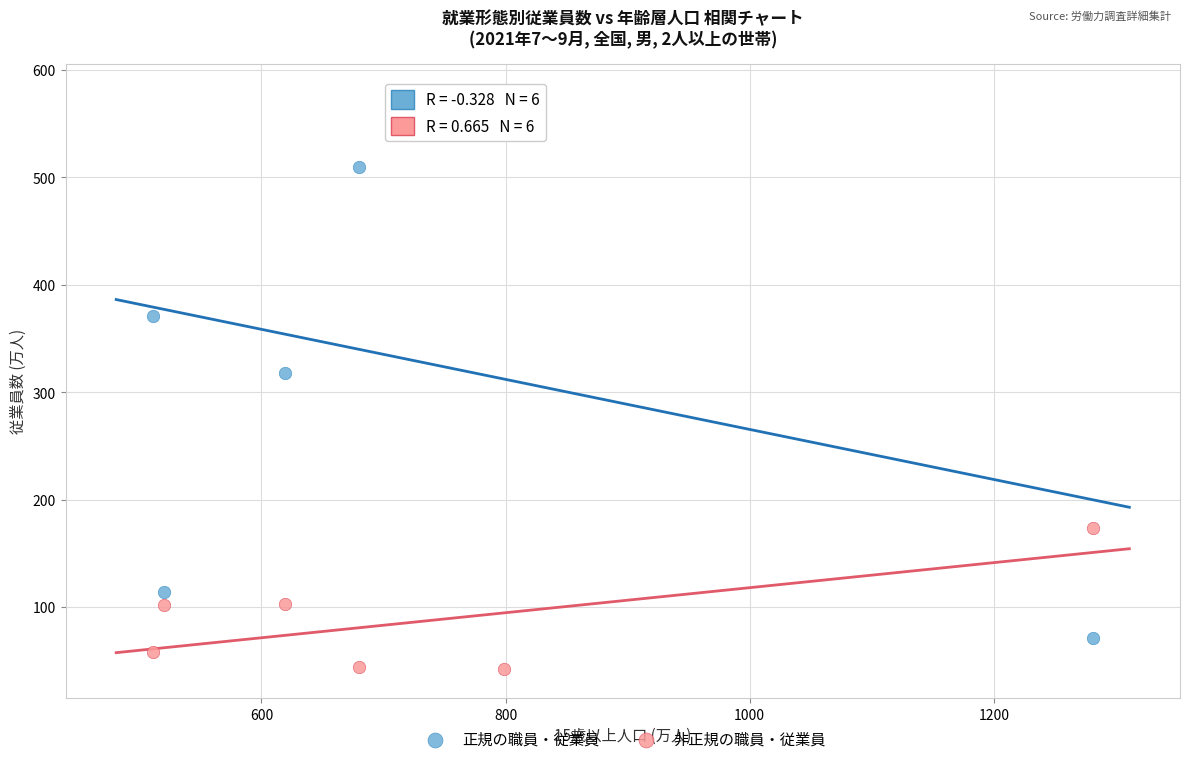

Which series has the widest spread of Y values?

正規の職員・従業員